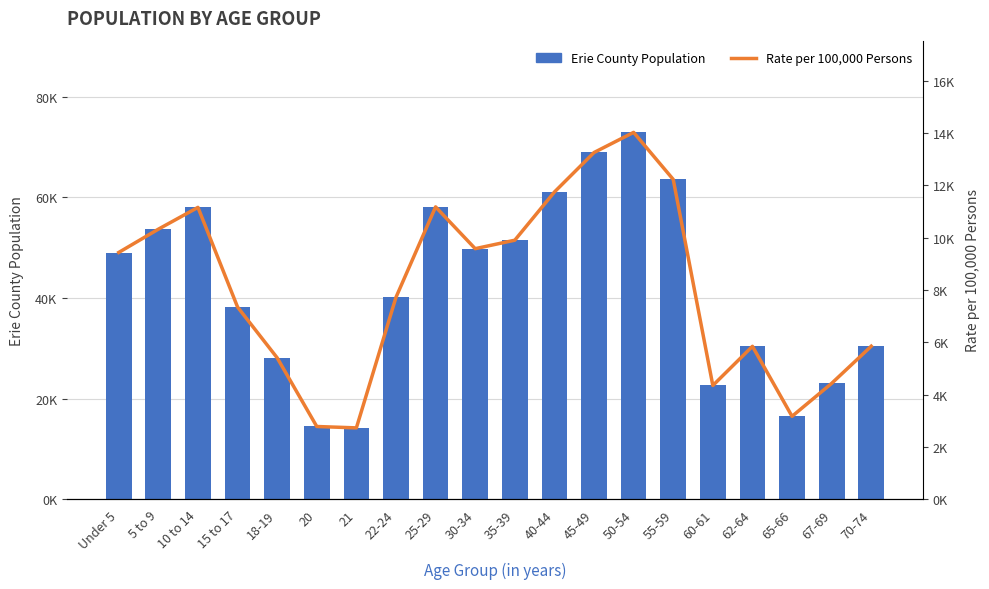

Which series changed the most between 5 to 9 and 22-24?

Erie County Population